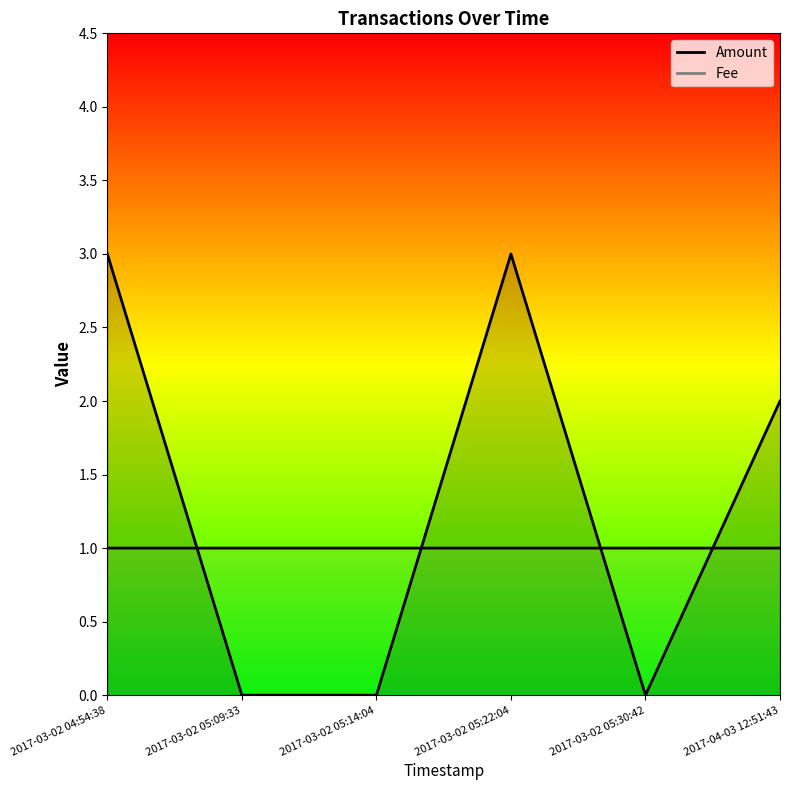

Which series has the widest spread of values?

Amount